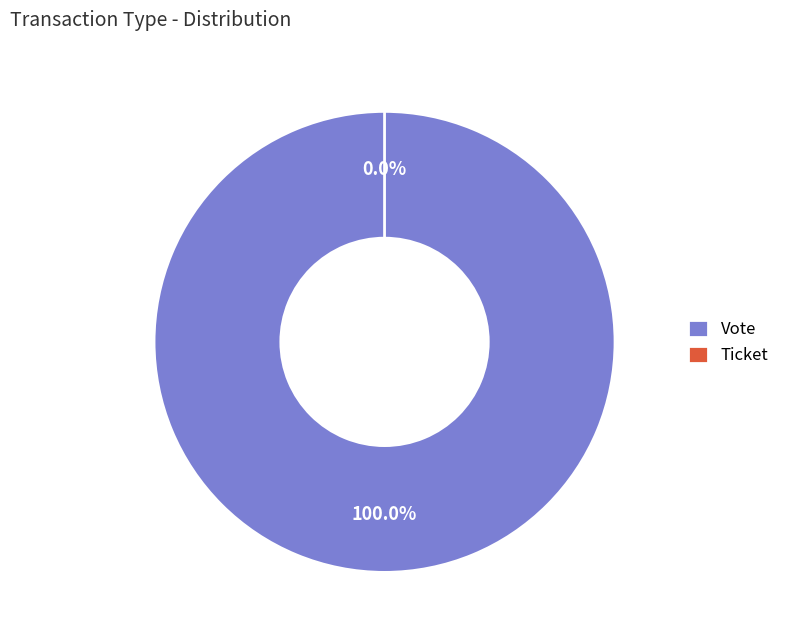

Rank the categories by value from highest to lowest.

Vote, Ticket